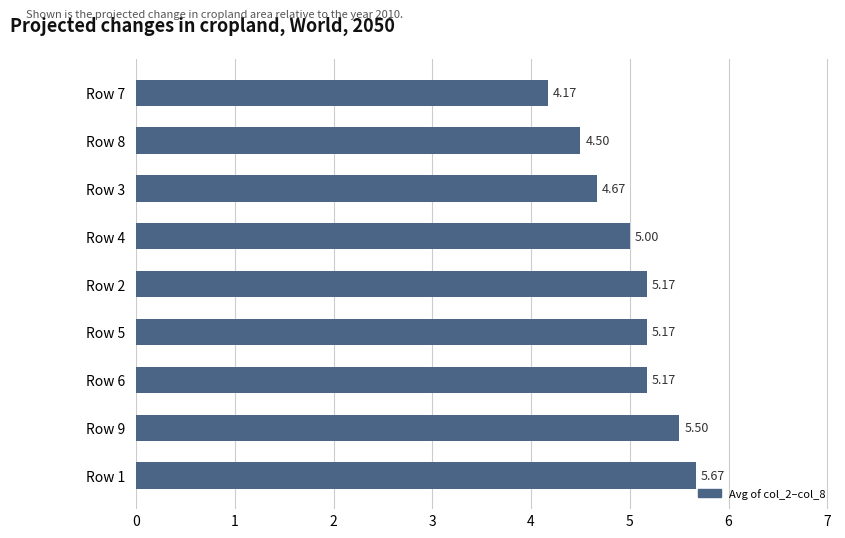

At which category does the chart reach its minimum across all series?

Row 7